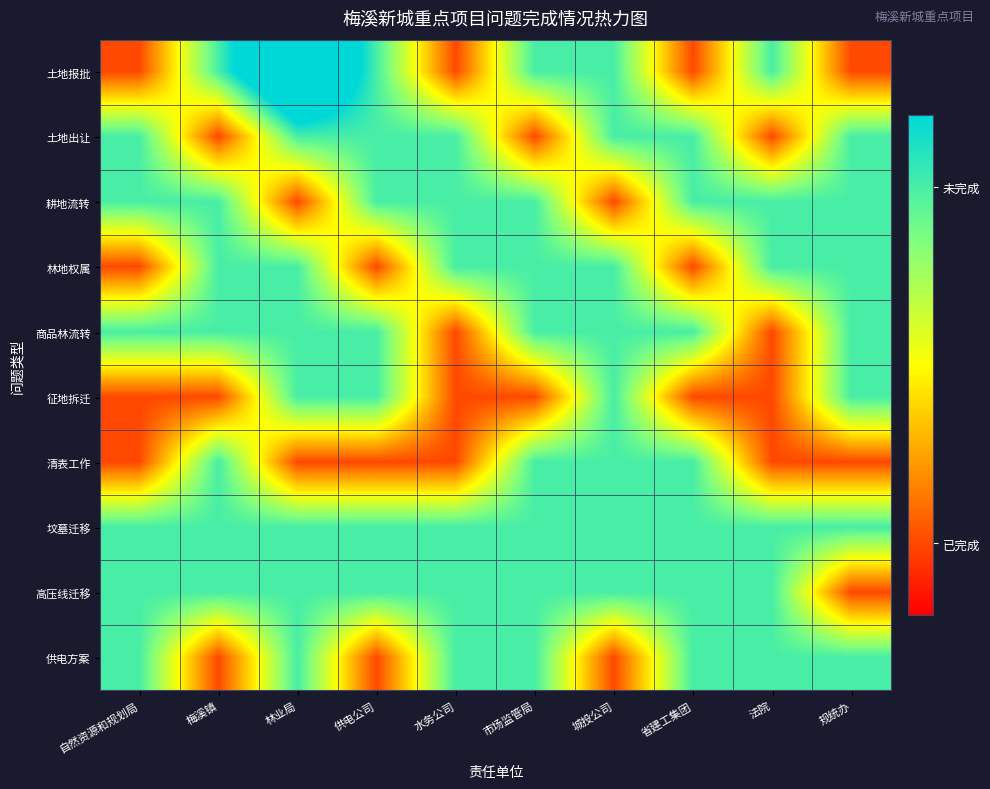

Reading right to left, extract all data points from this chart.

土地报批: 规统办=1	法院=2	省建工集团=1	城投公司=2	市场监管局=2	水务公司=1	供电公司=2	林业局=3	梅溪镇=2	自然资源和规划局=1
土地出让: 规统办=2	法院=1	省建工集团=2	城投公司=2	市场监管局=1	水务公司=2	供电公司=2	林业局=2	梅溪镇=1	自然资源和规划局=2
耕地流转: 规统办=2	法院=2	省建工集团=2	城投公司=1	市场监管局=2	水务公司=2	供电公司=2	林业局=1	梅溪镇=2	自然资源和规划局=2
林地权属: 规统办=2	法院=2	省建工集团=1	城投公司=2	市场监管局=2	水务公司=2	供电公司=1	林业局=2	梅溪镇=2	自然资源和规划局=1
商品林流转: 规统办=2	法院=1	省建工集团=2	城投公司=2	市场监管局=2	水务公司=1	供电公司=2	林业局=2	梅溪镇=2	自然资源和规划局=2
征地拆迁: 规统办=2	法院=1	省建工集团=1	城投公司=2	市场监管局=1	水务公司=1	供电公司=2	林业局=2	梅溪镇=1	自然资源和规划局=1
清表工作: 规统办=1	法院=1	省建工集团=2	城投公司=2	市场监管局=2	水务公司=1	供电公司=1	林业局=1	梅溪镇=2	自然资源和规划局=1
坟墓迁移: 规统办=2	法院=2	省建工集团=2	城投公司=2	市场监管局=2	水务公司=2	供电公司=2	林业局=2	梅溪镇=2	自然资源和规划局=2
高压线迁移: 规统办=1	法院=2	省建工集团=2	城投公司=2	市场监管局=2	水务公司=2	供电公司=2	林业局=2	梅溪镇=2	自然资源和规划局=2
供电方案: 规统办=2	法院=2	省建工集团=2	城投公司=1	市场监管局=2	水务公司=2	供电公司=1	林业局=2	梅溪镇=1	自然资源和规划局=2